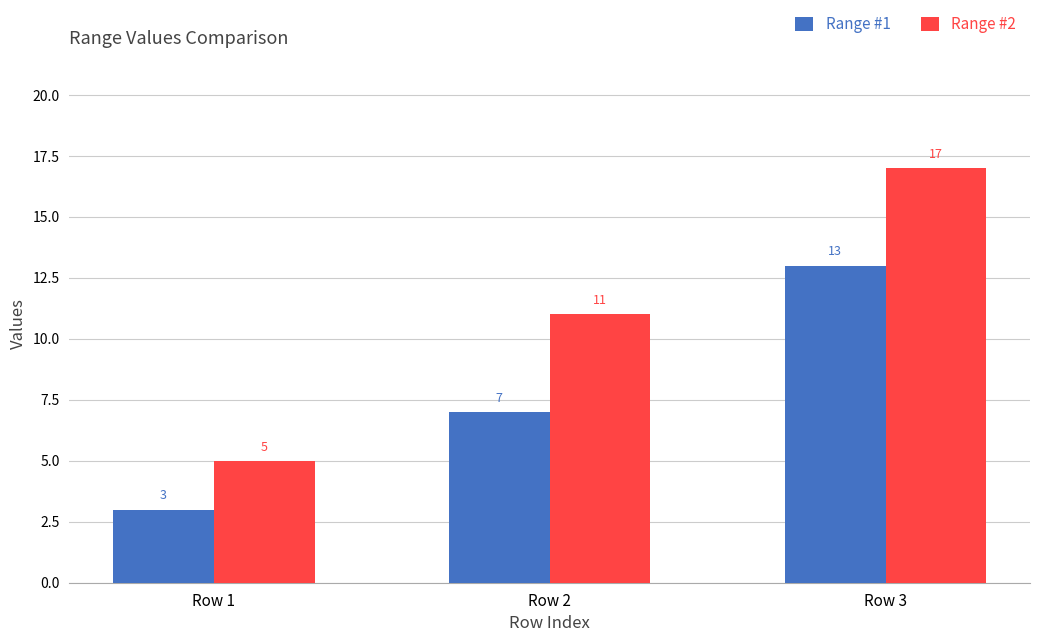

What is the spread (max minus min) of values at Row 3?

4